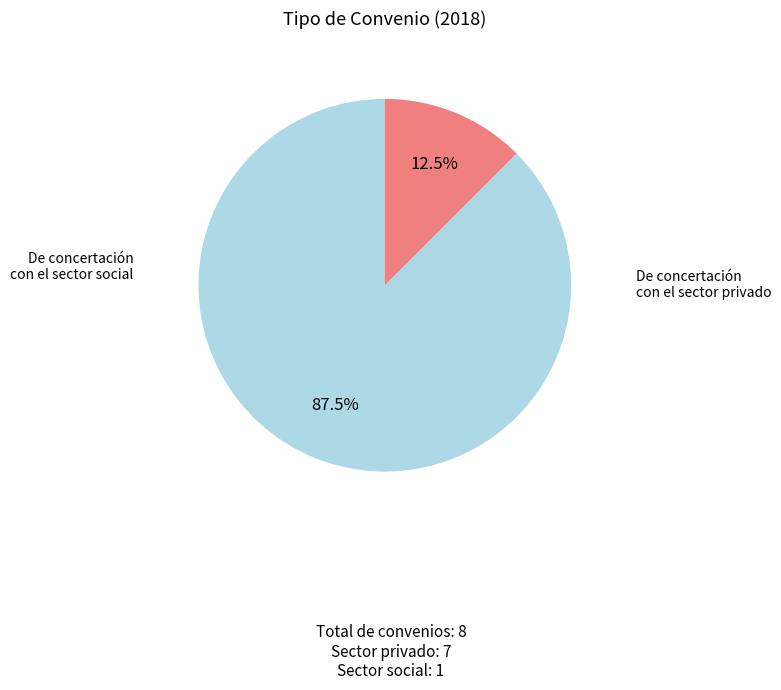

Is there a majority slice in this chart?

Yes